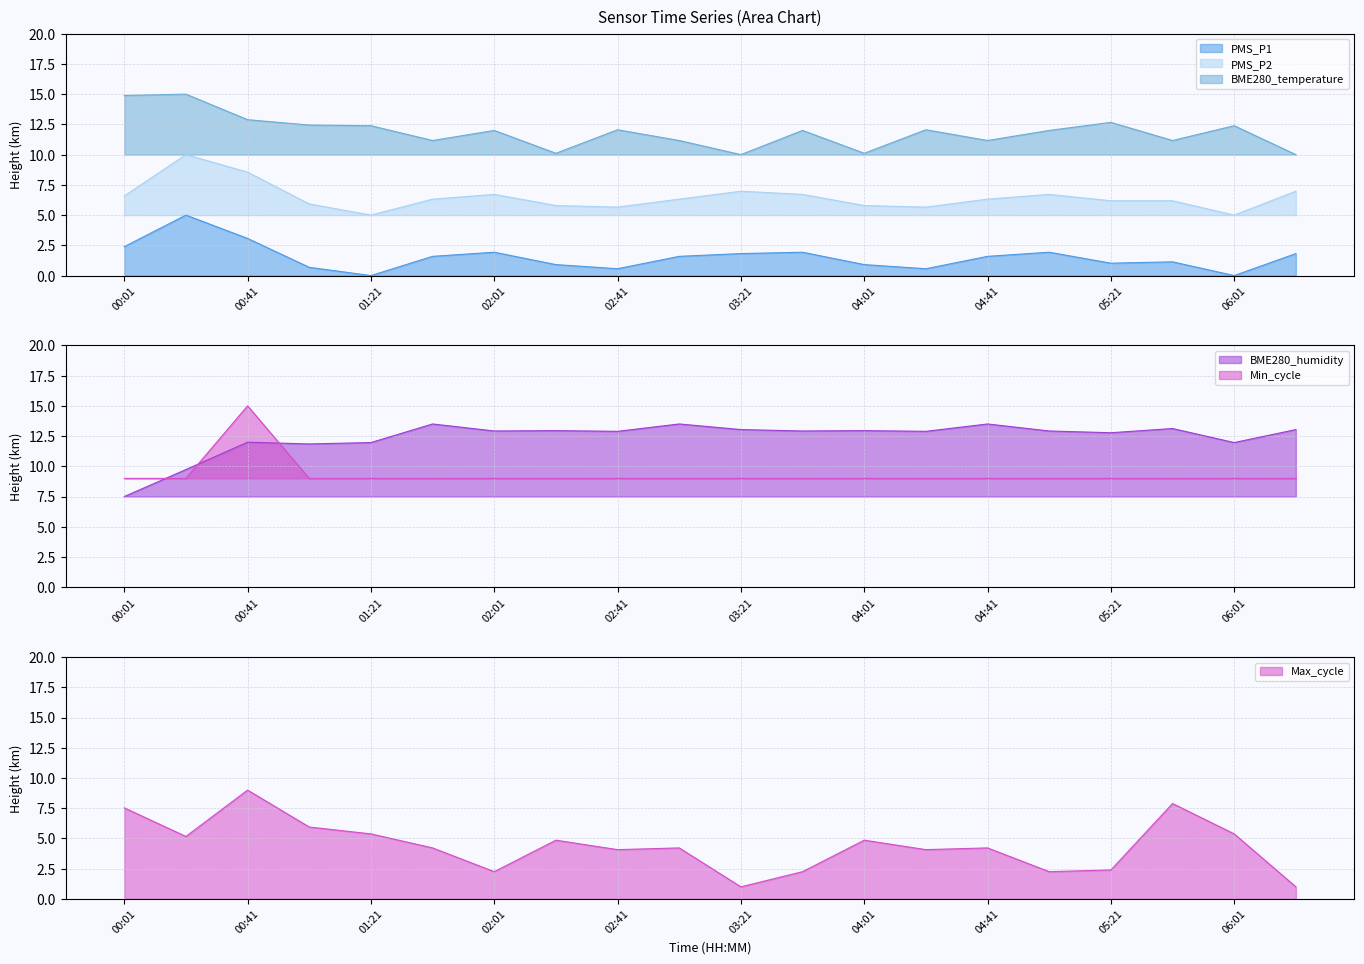

The PMS_P1 series shows 1.6 at 03:01. True or false?

True